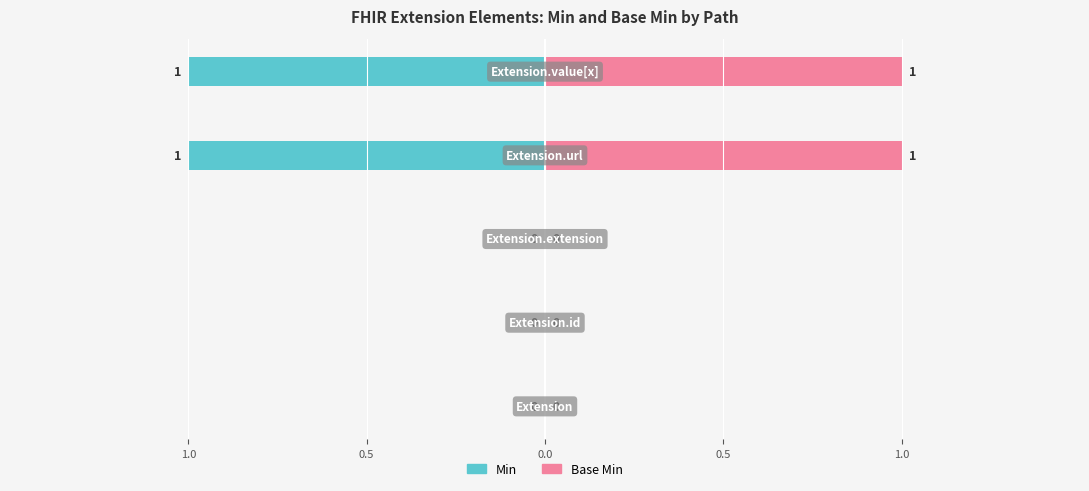

Which series has the widest spread of values?

Min